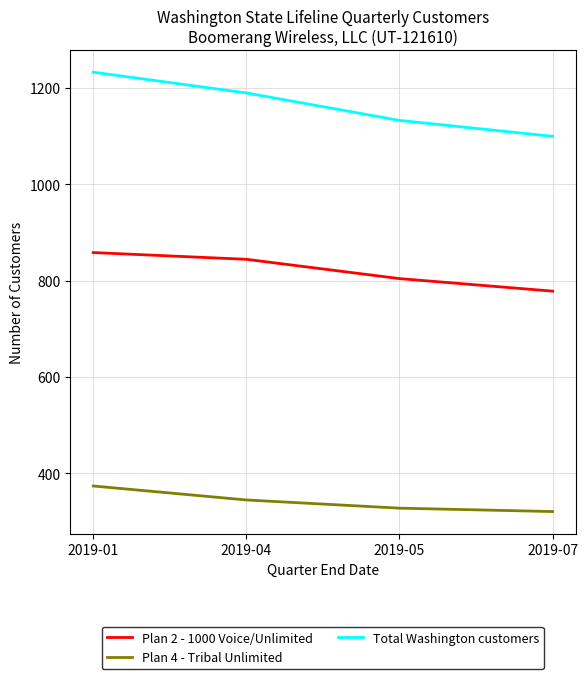

What is the total value across all series at 2019-01?

2464